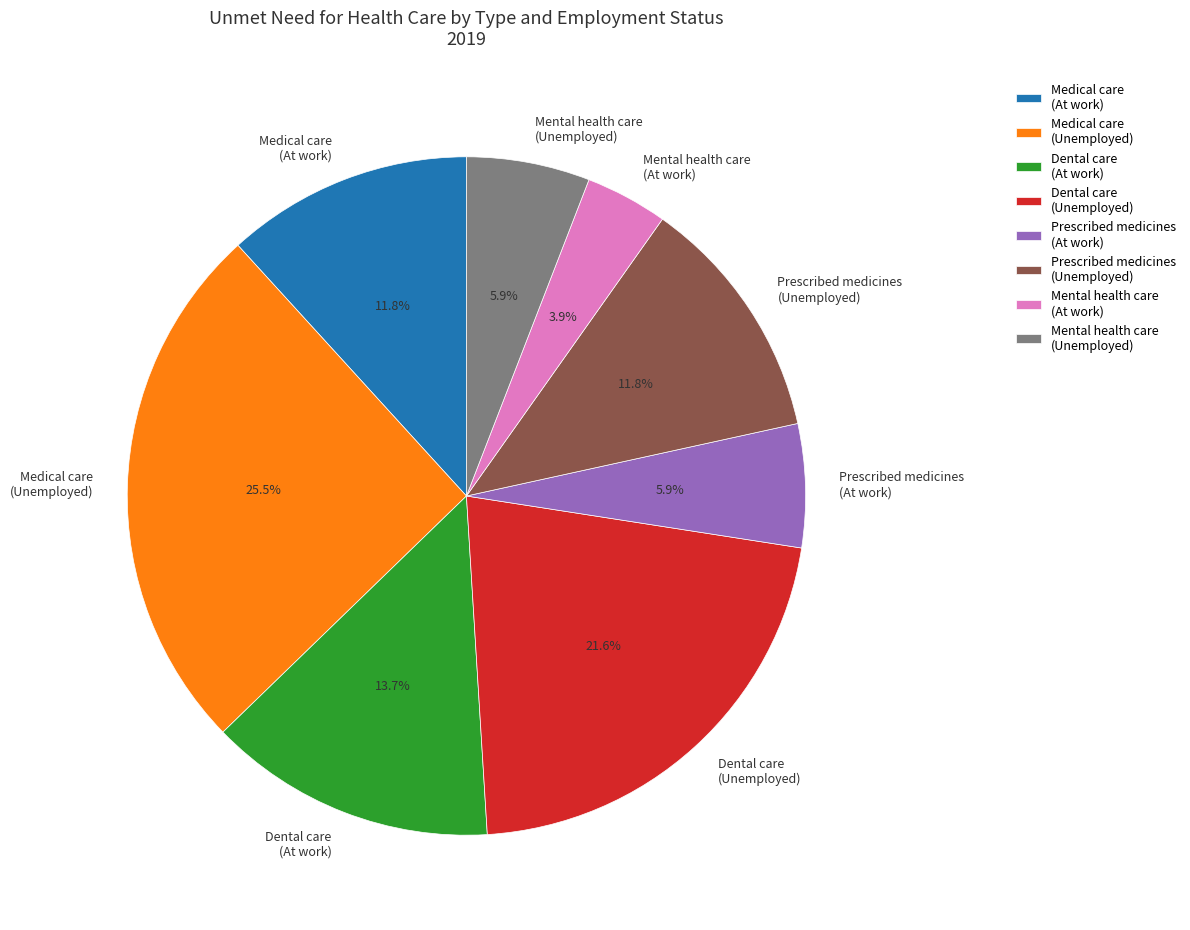

How many segments does this pie chart have?

8